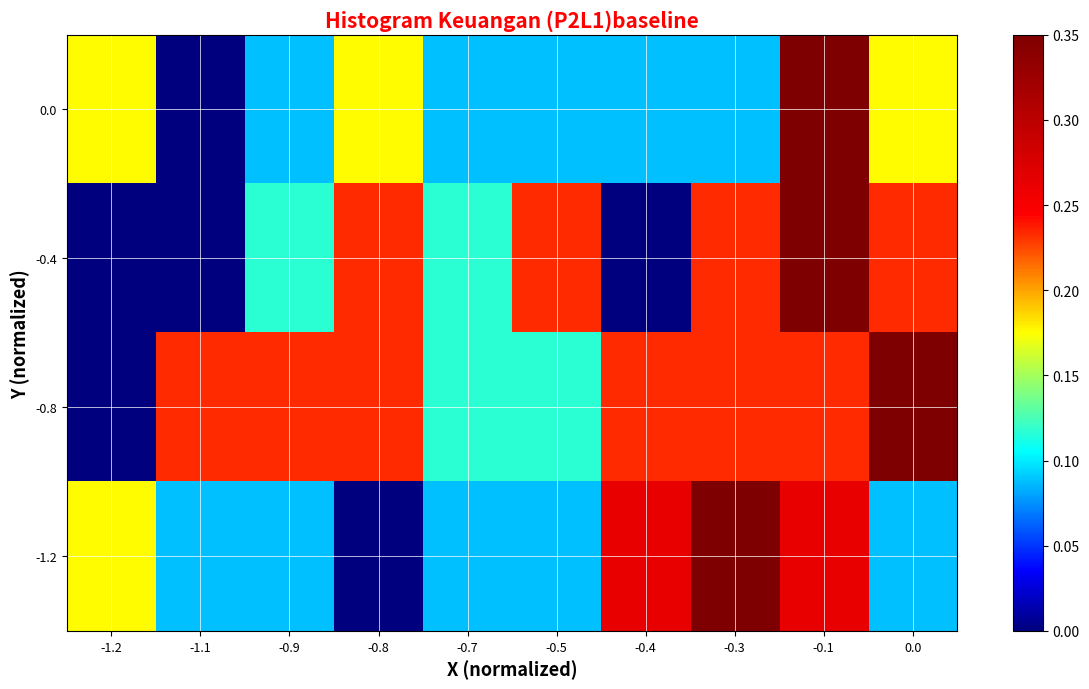

List the series in order of their peak value, lowest first.

0.0, -0.4, -0.8, -1.2